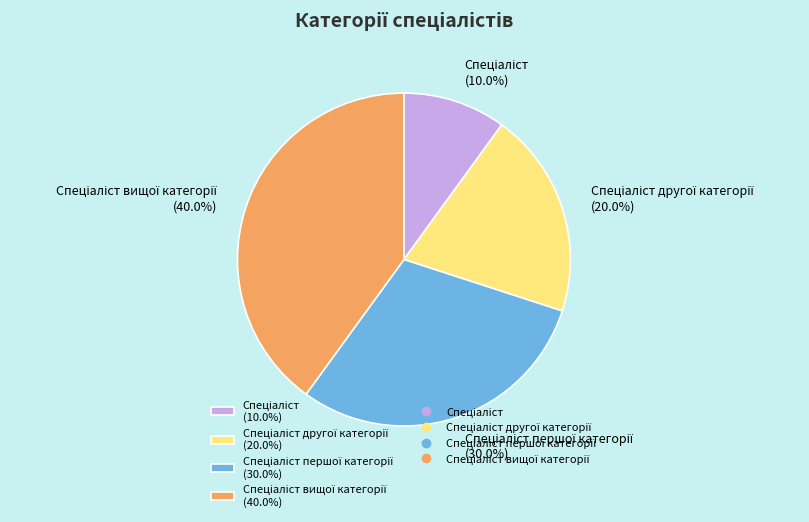

How many segments does this pie chart have?

4